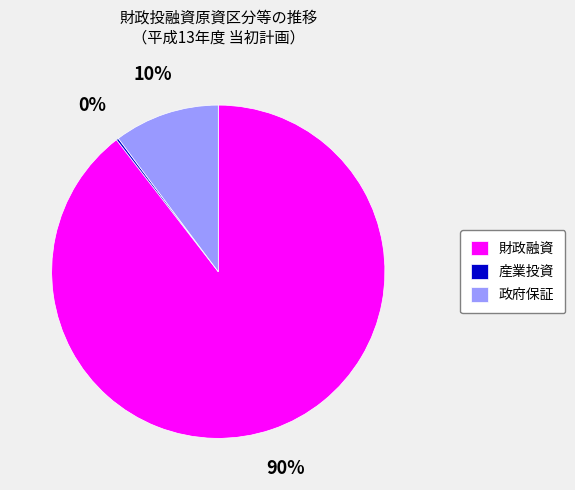

Between 政府保証 and 財政融資, which is larger?

財政融資